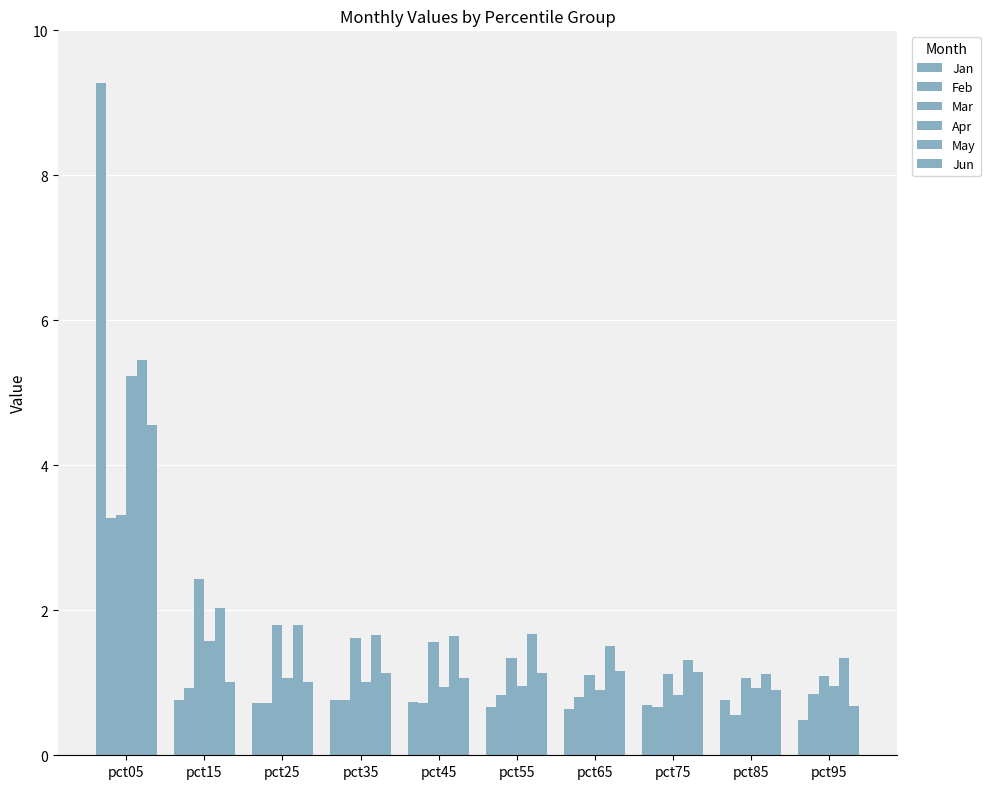

Reading left to right, transcribe all the data shown in this chart.

Jan: 9.3	0.8	0.7	0.8	0.7	0.7	0.6	0.7	0.8	0.5
Feb: 3.3	0.9	0.7	0.8	0.7	0.8	0.8	0.7	0.6	0.8
Mar: 3.3	2.4	1.8	1.6	1.6	1.3	1.1	1.1	1.1	1.1
Apr: 5.2	1.6	1.1	1.0	0.9	1.0	0.9	0.8	0.9	1.0
May: 5.5	2.0	1.8	1.7	1.6	1.7	1.5	1.3	1.1	1.3
Jun: 4.6	1.0	1.0	1.1	1.1	1.1	1.2	1.1	0.9	0.7